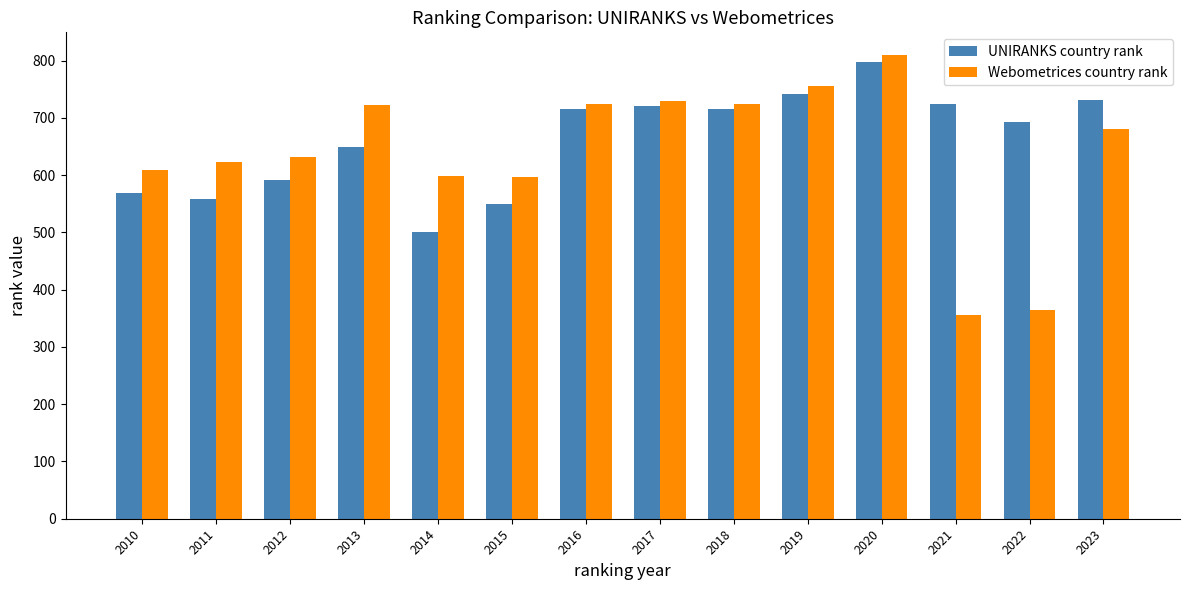

What is the total value across all series at 2013?

1371